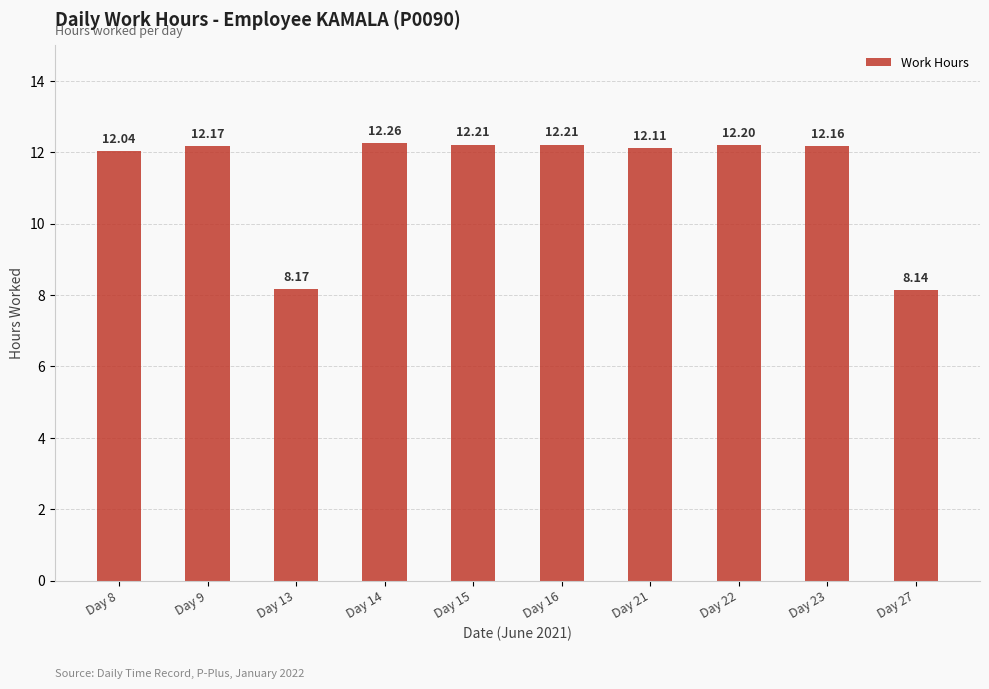

What is the change in value from Day 8 to Day 27?

-3.9